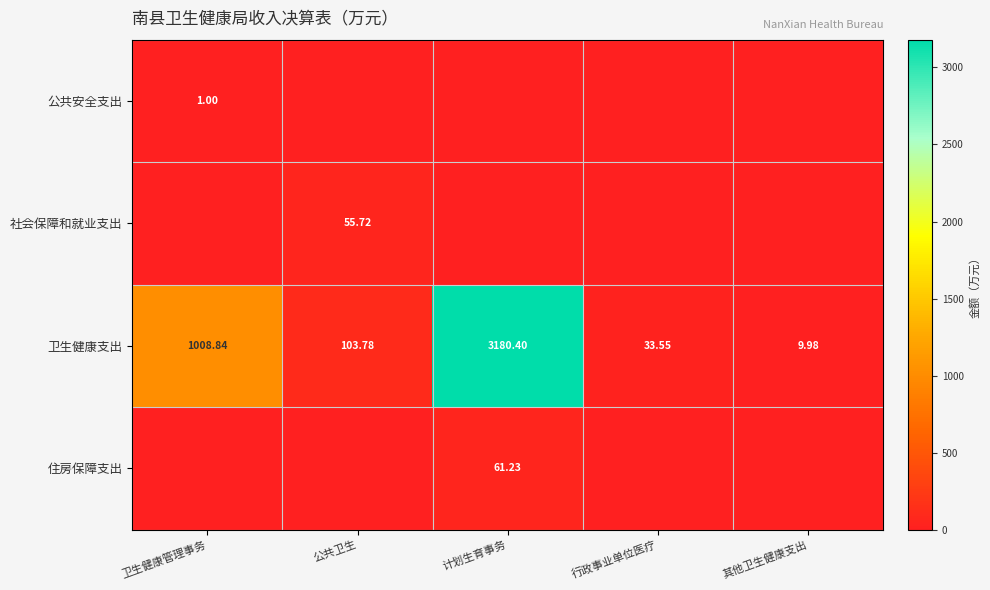

What is the spread (max minus min) of values at 公共卫生?

103.8